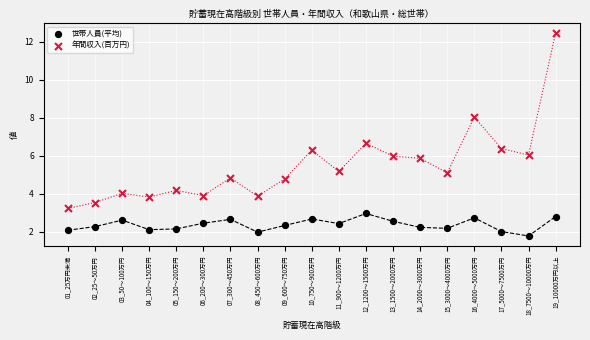

Across all data points, what is the range of Y values (max minus min)?

10.7